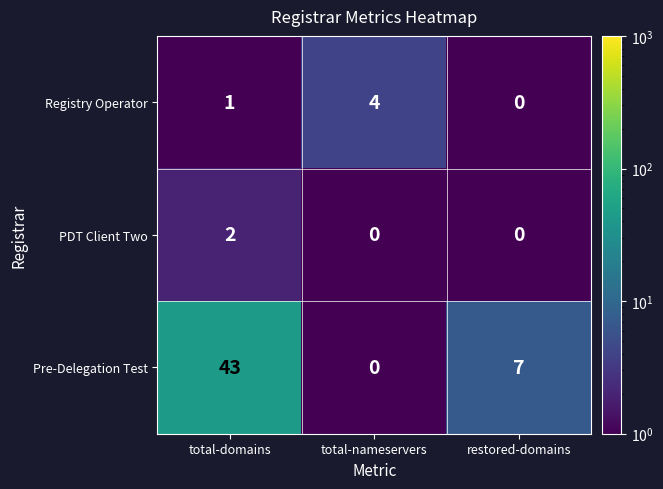

Is it true that PDT Client Two equals 4 at total-domains?

False